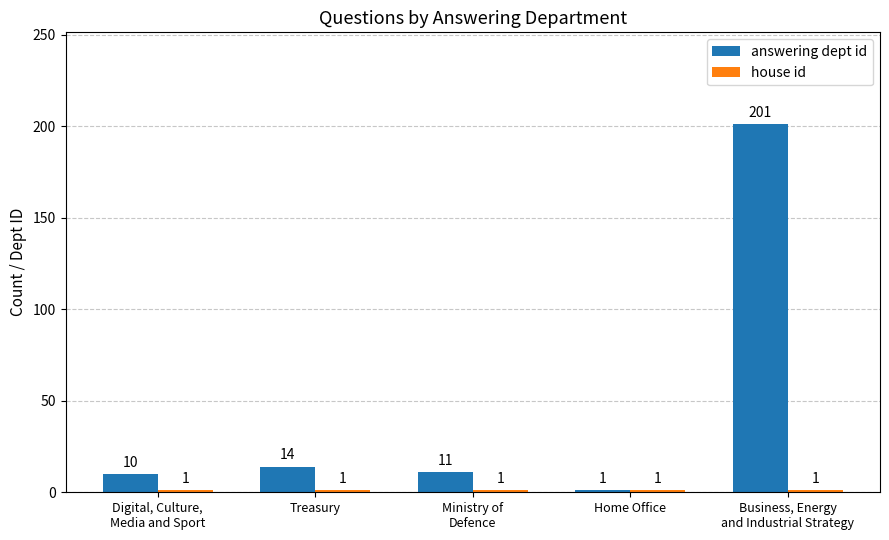

Are the bars grouped side by side (vs. stacked)?

Yes